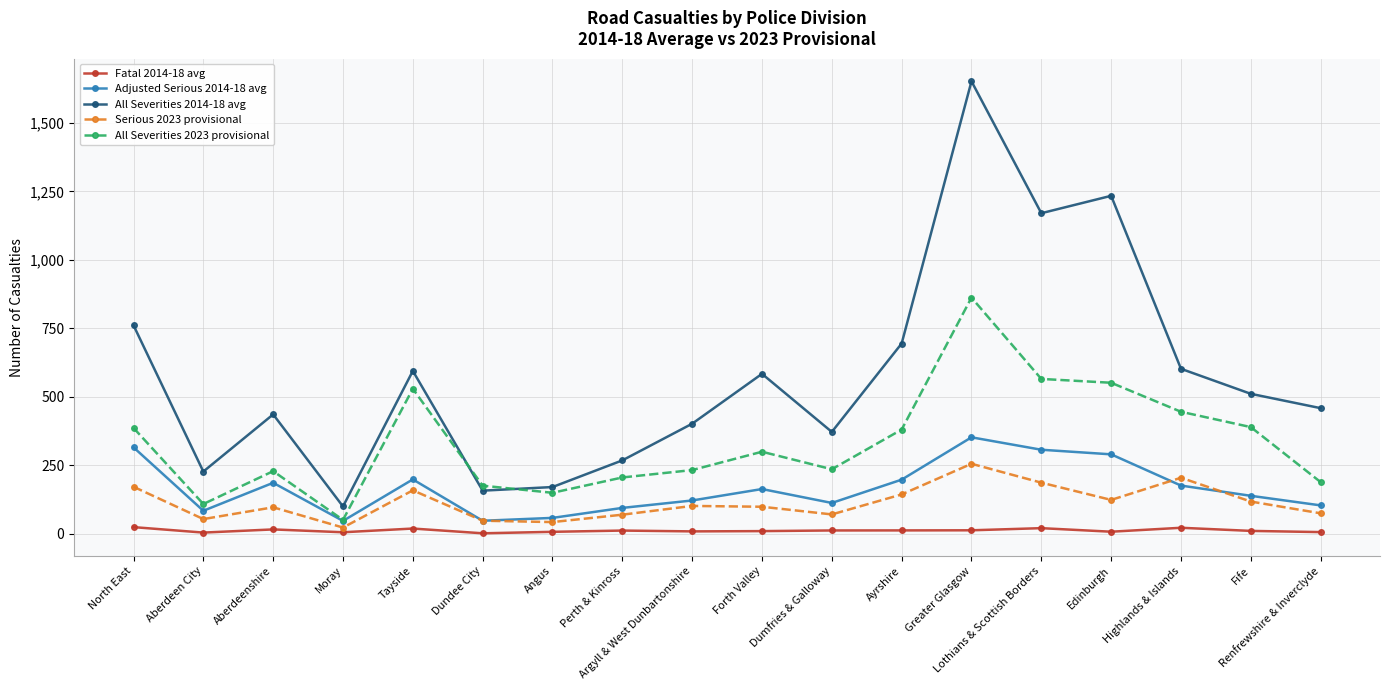

What is the label of the 4th point from the left?

Moray